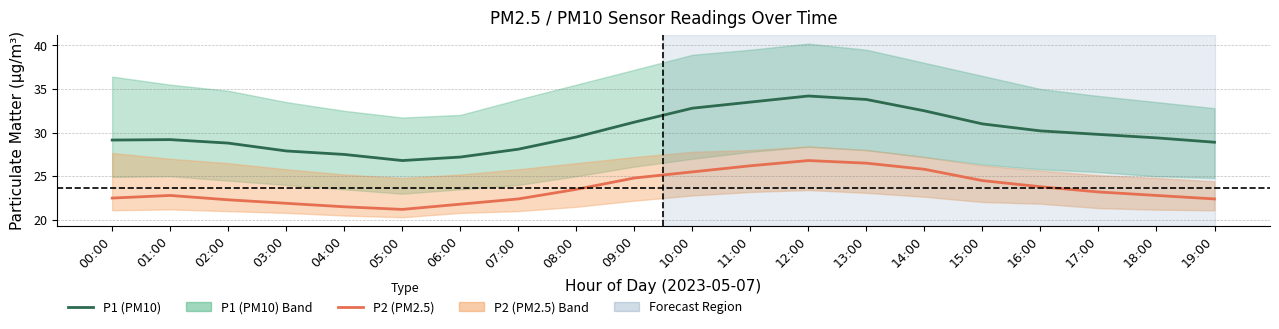

Rank the series by their average value, from lowest to highest.

P2 (PM2.5), P1 (PM10)